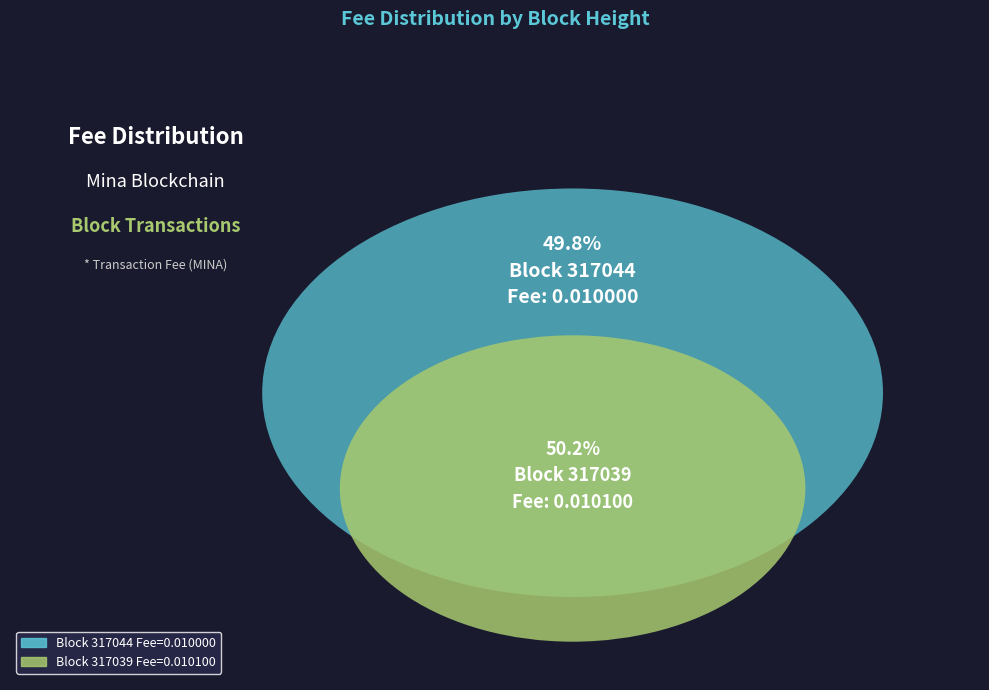

Between 317039 and 317044, which is larger?

317039